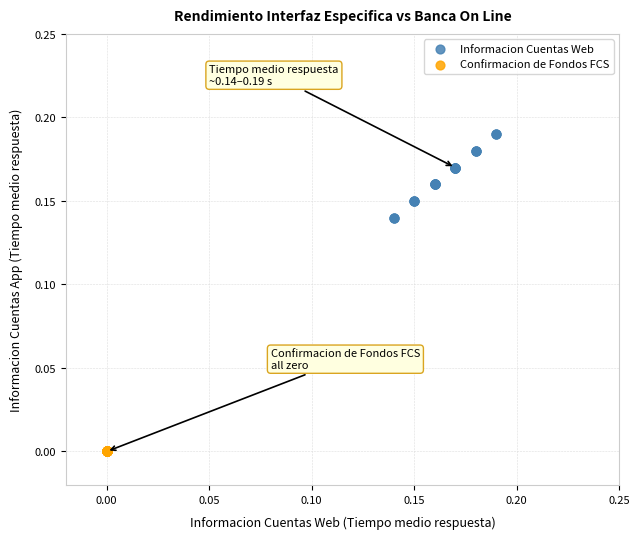

Which series reaches the maximum Y coordinate?

Informacion Cuentas Web